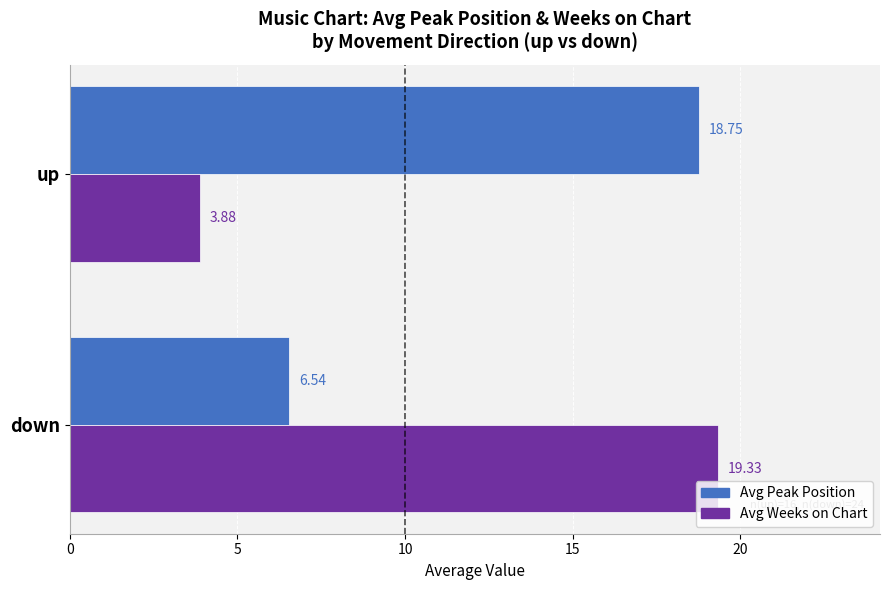

Which series has the widest spread of values?

Avg Weeks on Chart